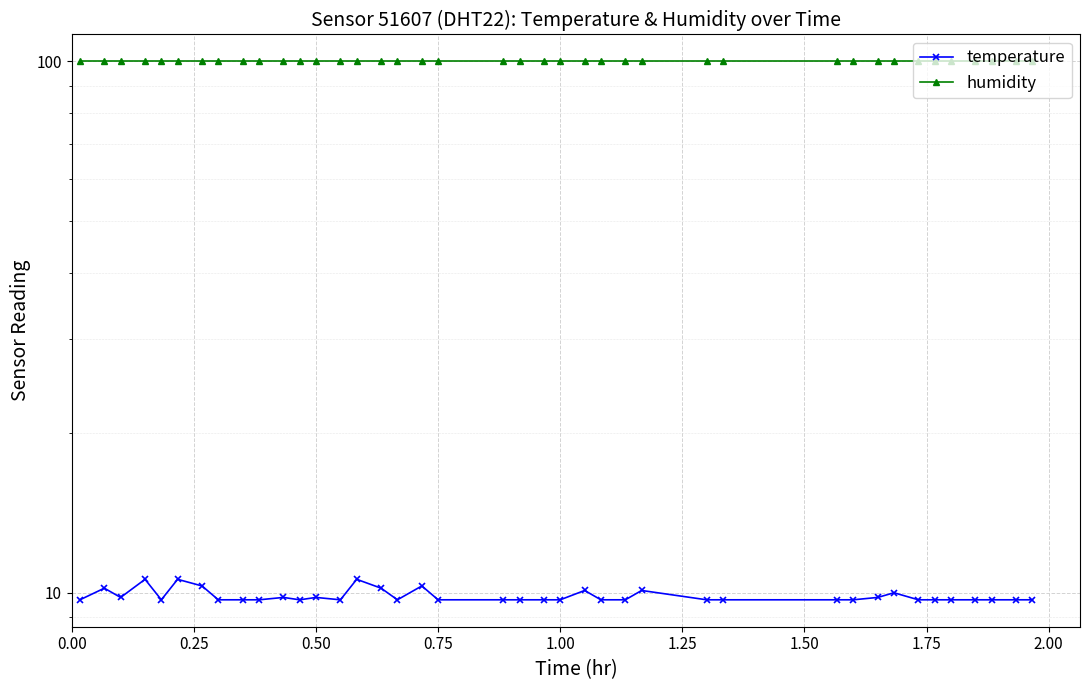

True or false: temperature and humidity intersect in this chart.

False